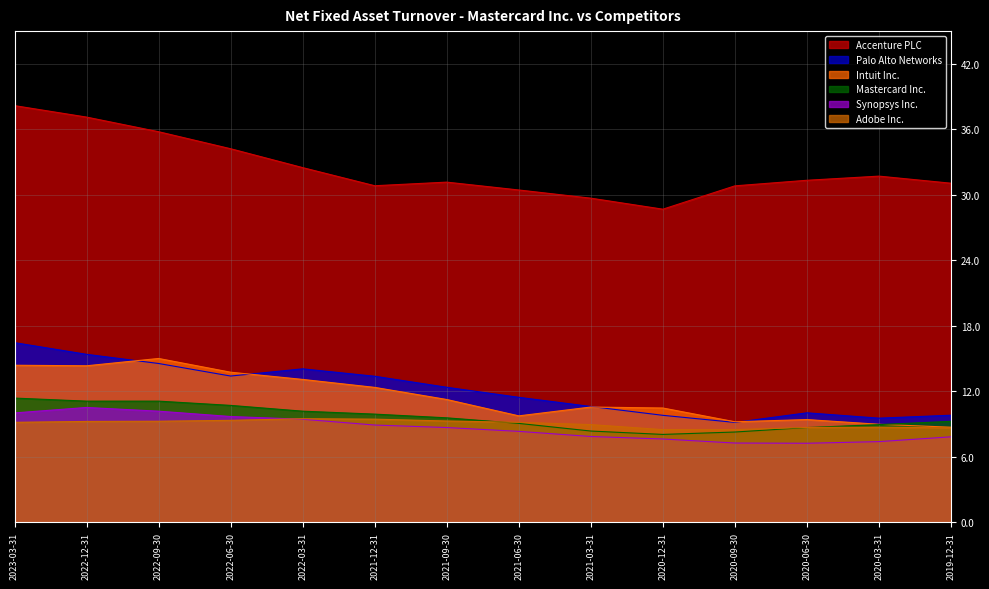

Reading left to right, what are all the values shown in this chart?

Mastercard Inc.: 2023-03-31=11.4	2022-12-31=11.1	2022-09-30=11.1	2022-06-30=10.7	2022-03-31=10.2	2021-12-31=9.9	2021-09-30=9.6	2021-06-30=9.1	2021-03-31=8.3	2020-12-31=8.0	2020-09-30=8.3	2020-06-30=8.7	2020-03-31=8.9	2019-12-31=9.2
Accenture PLC: 2023-03-31=38.2	2022-12-31=37.1	2022-09-30=35.8	2022-06-30=34.2	2022-03-31=32.5	2021-12-31=30.8	2021-09-30=31.2	2021-06-30=30.4	2021-03-31=29.7	2020-12-31=28.7	2020-09-30=30.8	2020-06-30=31.3	2020-03-31=31.7	2019-12-31=31.1
Adobe Inc.: 2023-03-31=9.2	2022-12-31=9.2	2022-09-30=9.2	2022-06-30=9.3	2022-03-31=9.5	2021-12-31=9.4	2021-09-30=9.3	2021-06-30=9.2	2021-03-31=8.9	2020-12-31=8.5	2020-09-30=8.5	2020-06-30=8.7	2020-03-31=8.7	2019-12-31=8.6
Intuit Inc.: 2023-03-31=14.4	2022-12-31=14.3	2022-09-30=15.0	2022-06-30=13.7	2022-03-31=13.1	2021-12-31=12.3	2021-09-30=11.2	2021-06-30=9.7	2021-03-31=10.6	2020-12-31=10.5	2020-09-30=9.2	2020-06-30=9.4	2020-03-31=9.0	2019-12-31=8.7
Palo Alto Networks: 2023-03-31=16.4	2022-12-31=15.4	2022-09-30=14.5	2022-06-30=13.4	2022-03-31=14.1	2021-12-31=13.4	2021-09-30=12.4	2021-06-30=11.4	2021-03-31=10.6	2020-12-31=9.8	2020-09-30=9.1	2020-06-30=10.0	2020-03-31=9.5	2019-12-31=9.8
Synopsys Inc.: 2023-03-31=10.0	2022-12-31=10.5	2022-09-30=10.2	2022-06-30=9.7	2022-03-31=9.4	2021-12-31=8.9	2021-09-30=8.7	2021-06-30=8.3	2021-03-31=7.8	2020-12-31=7.6	2020-09-30=7.2	2020-06-30=7.2	2020-03-31=7.4	2019-12-31=7.8